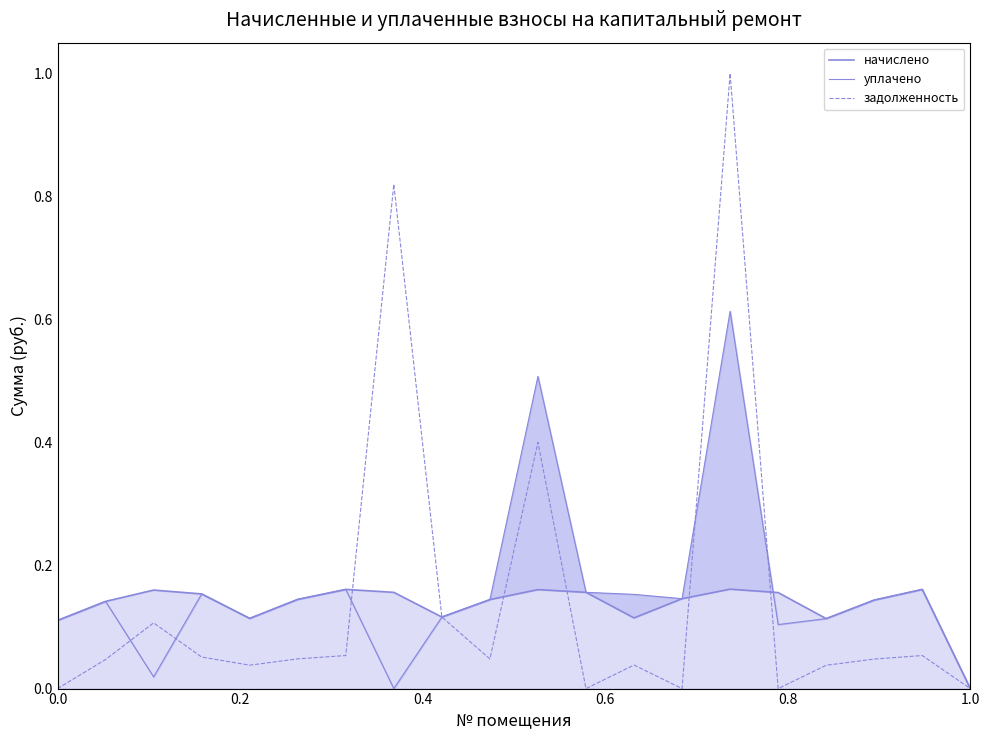

True or false: задолженность has a value of 0.0 at 0.0.

True